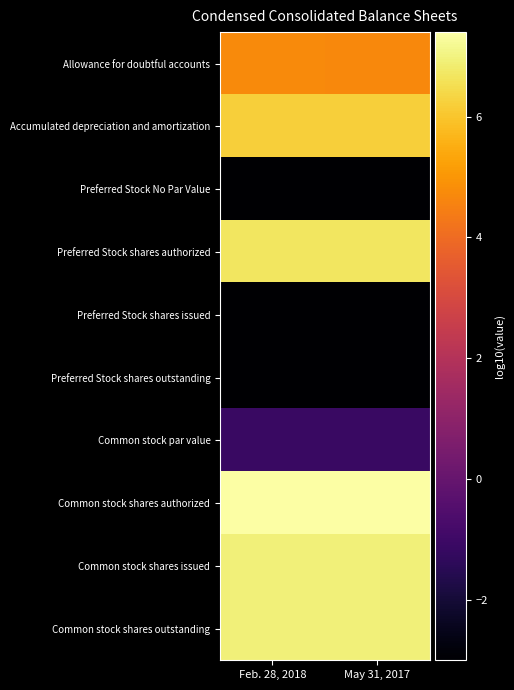

At which category is the sum across all series the highest?

Feb. 28, 2018